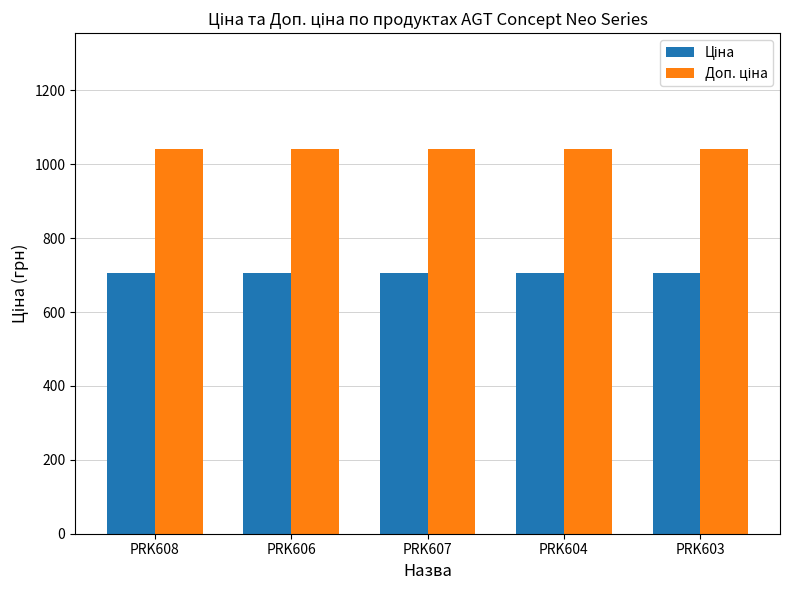

How many bars are there in total?

10